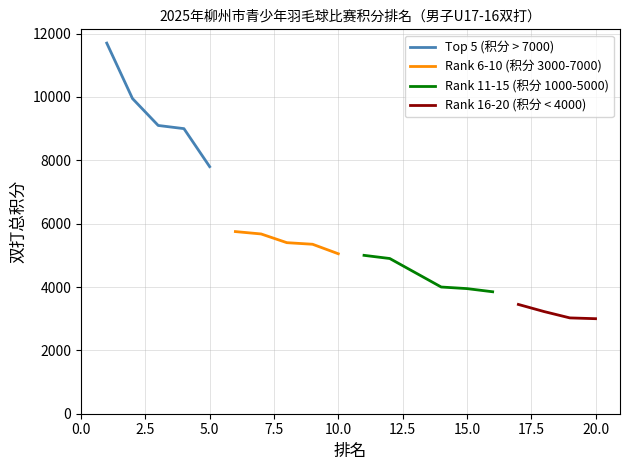

How many data points are less than 5050?

9